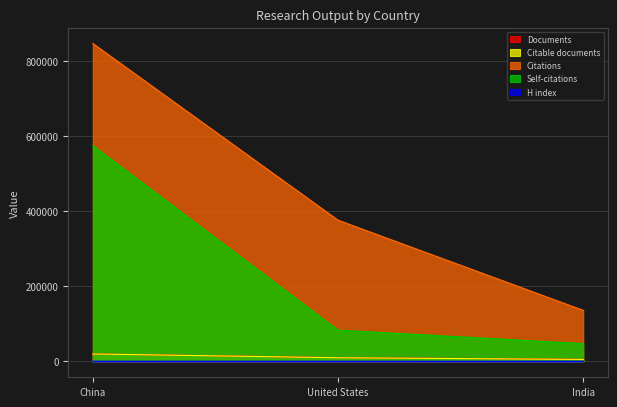

Reading left to right, extract all data points from this chart.

Documents: 19820	10004	5623
Citable documents: 19697	9711	5212
Citations: 846473	375958	135832
Self-citations: 574923	83184	47345
H index: 482	552	332